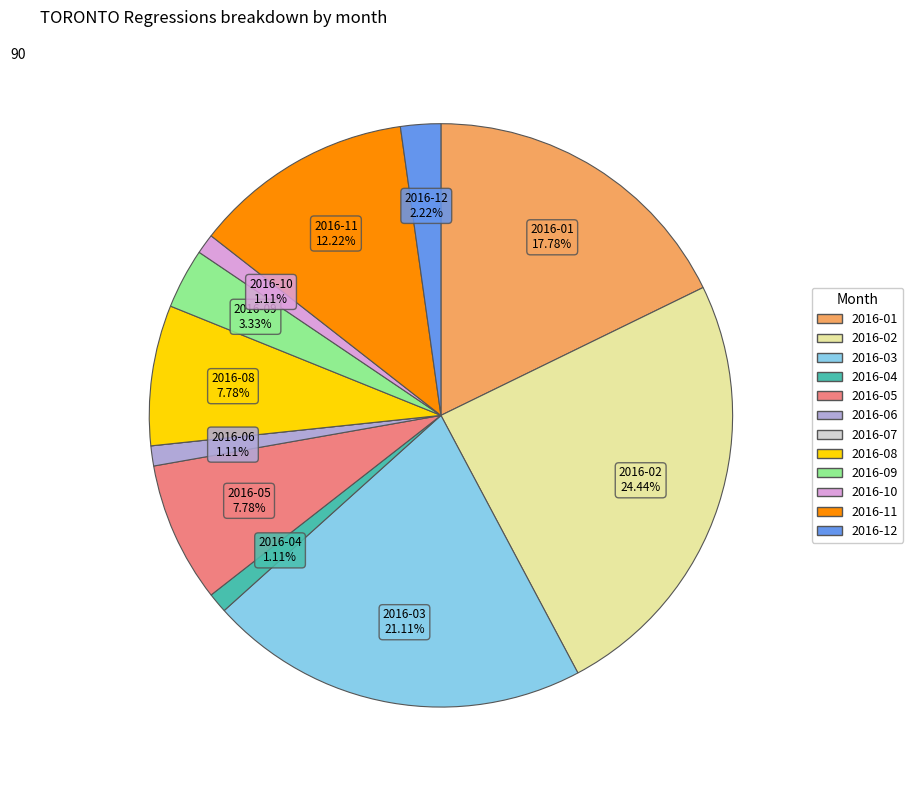

To the nearest percent, what percentage of the pie is 2016-03?

21%